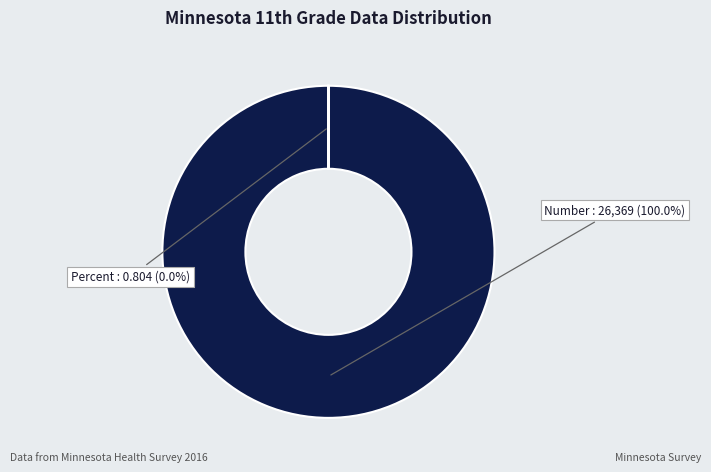

Between Percent and Number, which is larger?

Number